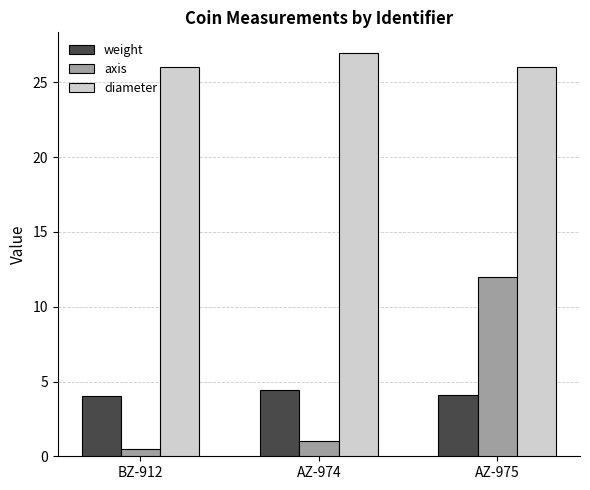

How many groups of bars are there?

3